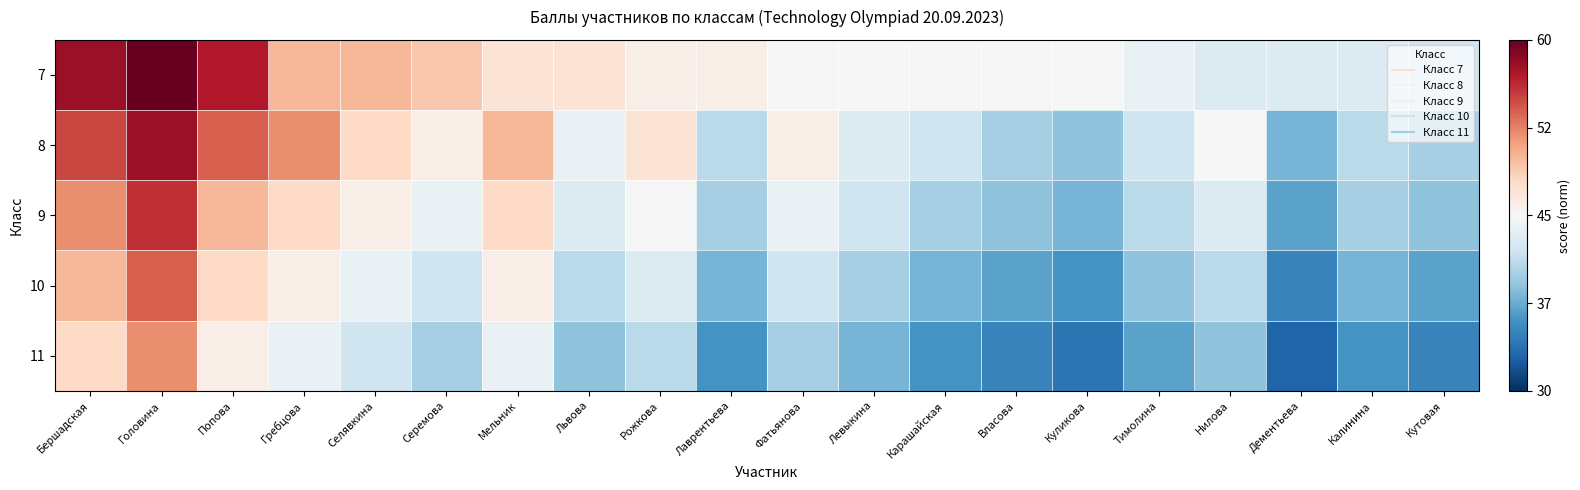

Between Нилова and Лаврентьева, which is larger?

Лаврентьева